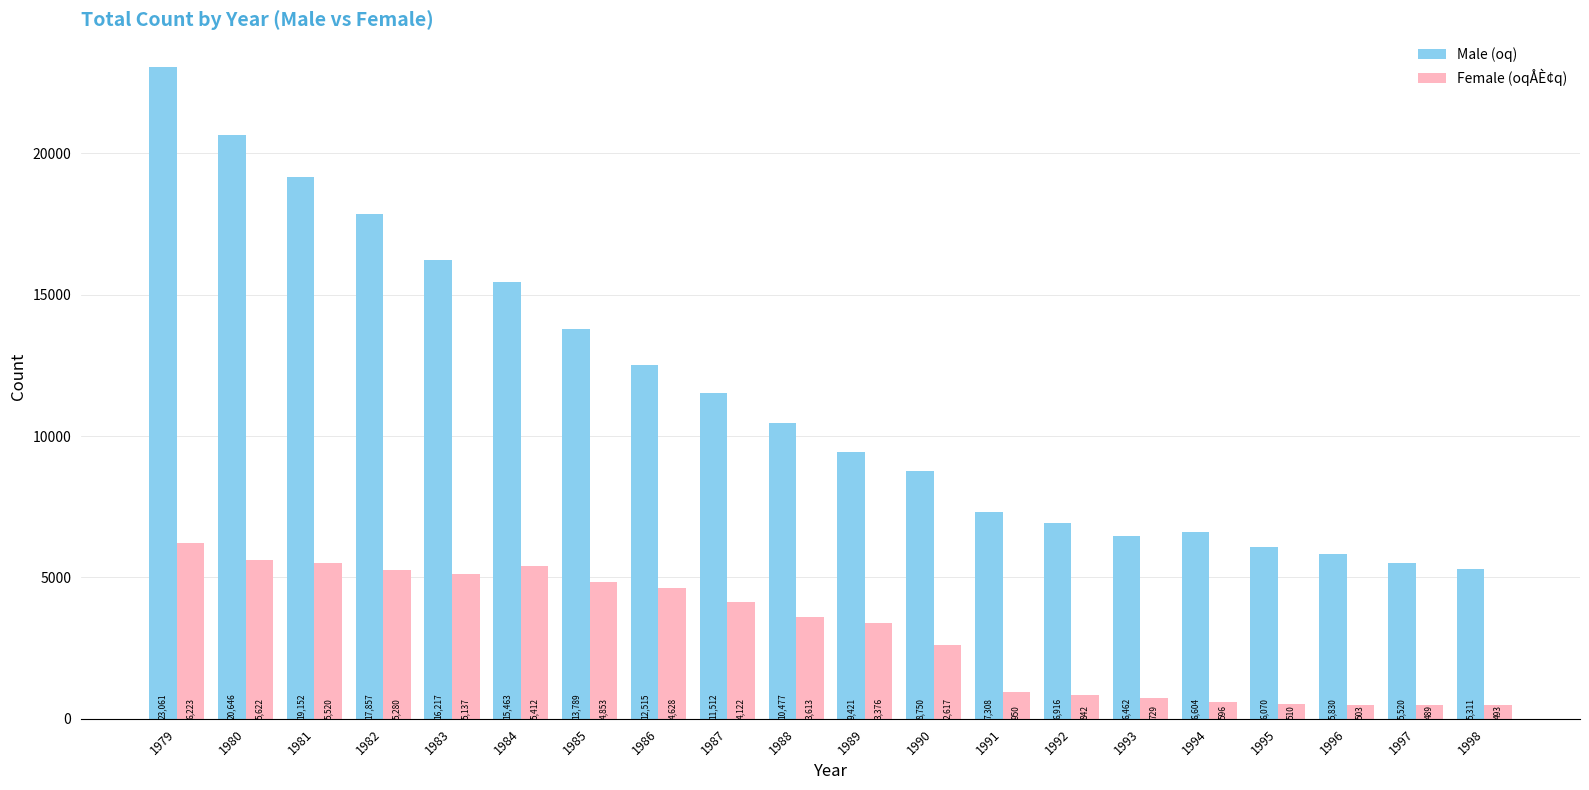

At 1987, list the series in order from smallest to largest.

Female (oqÅÈ¢q), Male (oq)